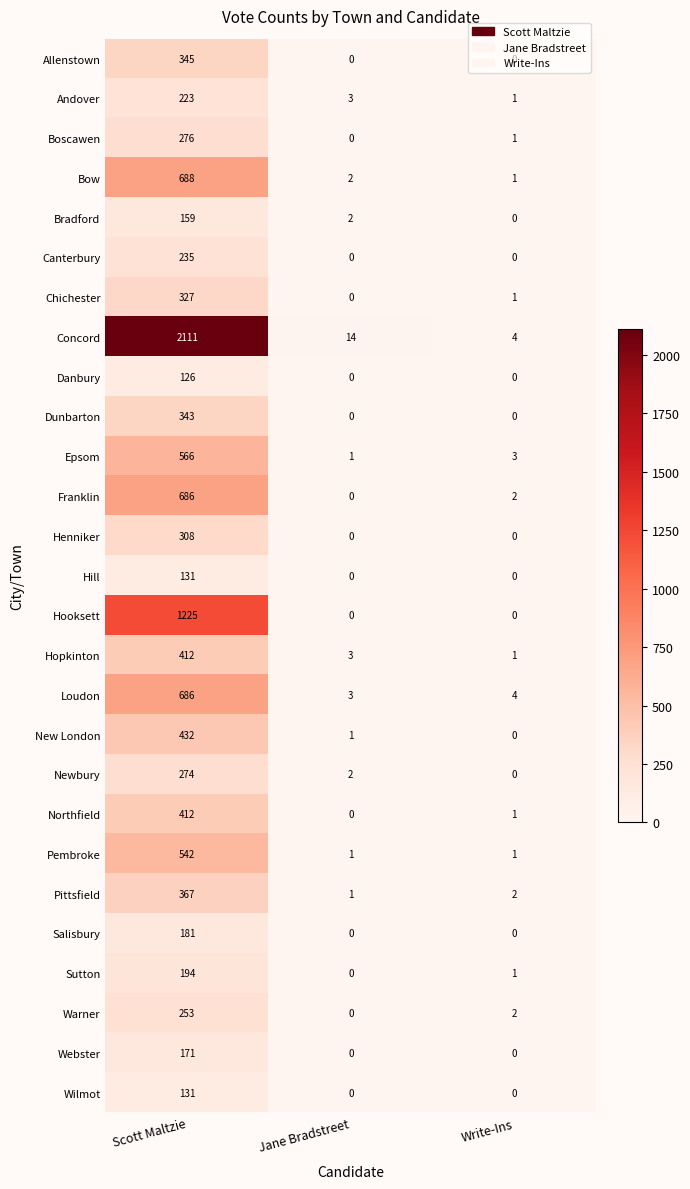

True or false: Bradford has a value of 2 at Jane Bradstreet.

True